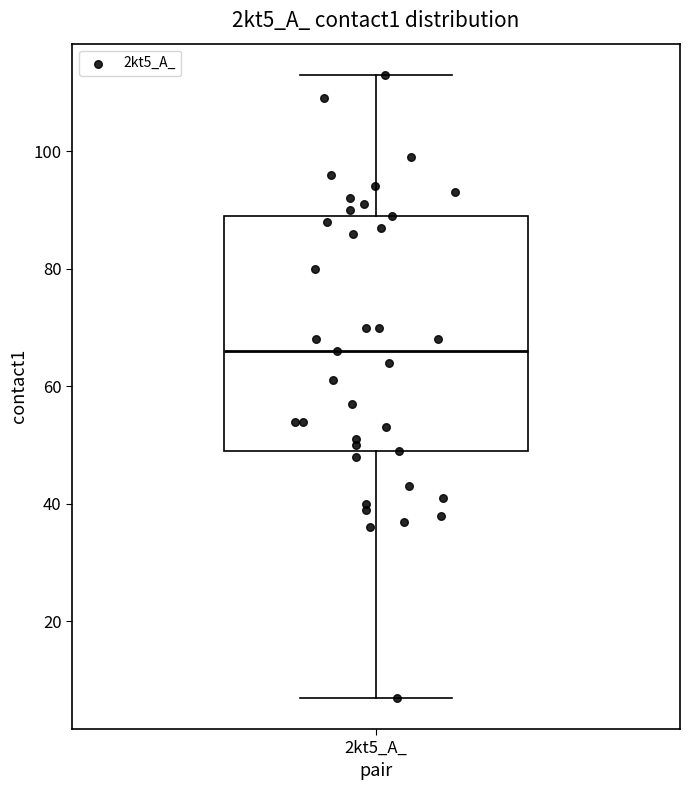

Where is the upper edge of the box for 2kt5_A_ on the y-axis? The values are not printed on the chart, so give them approximately, as read against the axis.

90